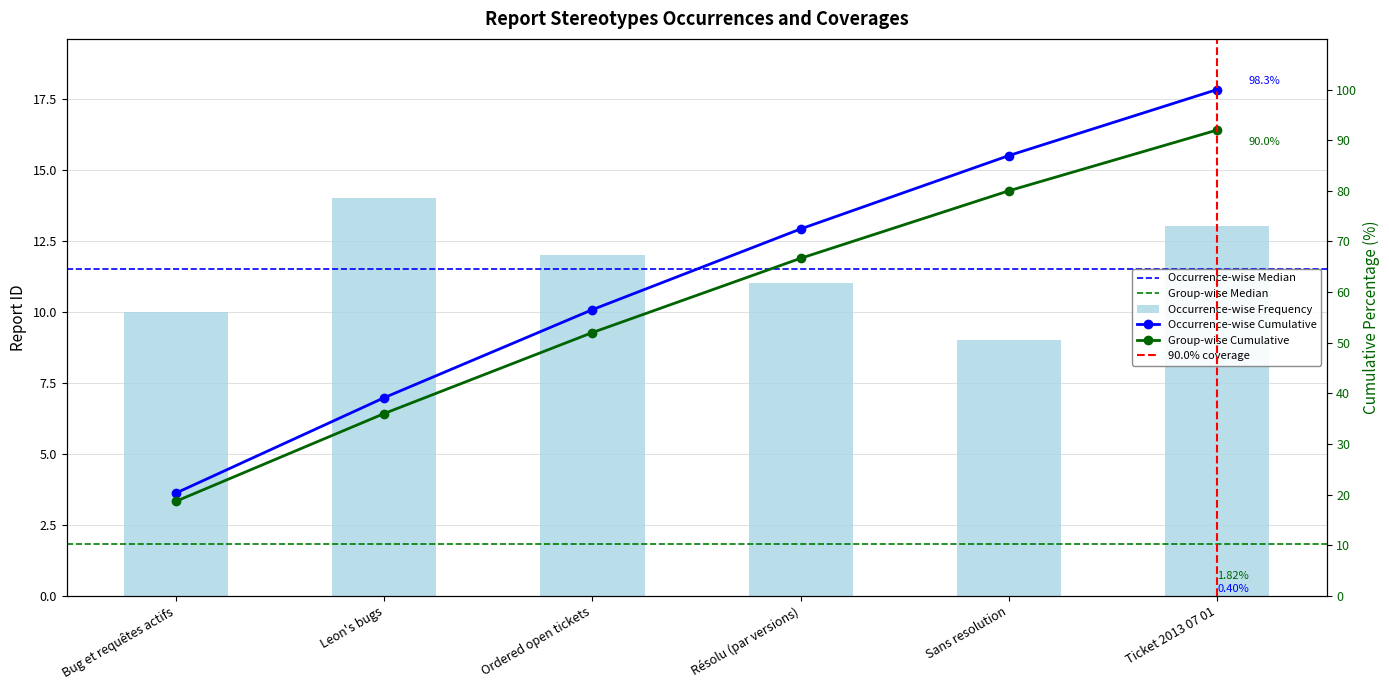

Rank the categories by value from highest to lowest.

Leon's bugs, Ticket 2013 07 01, Ordered open tickets, Résolu (par versions), Bug et requêtes actifs, Sans resolution